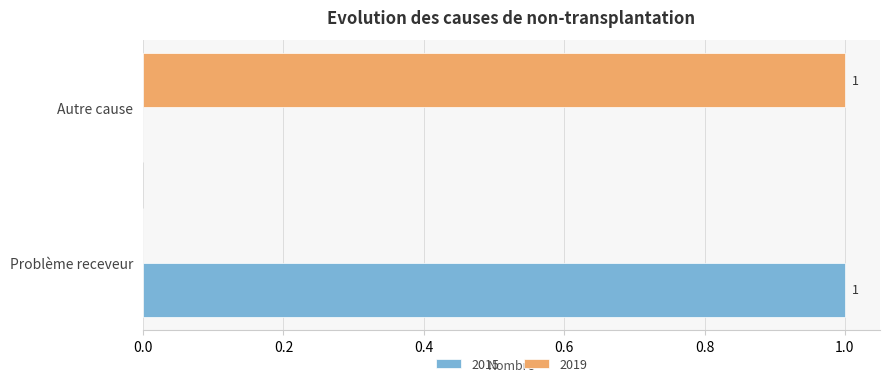

True or false: 2015 has a value of 1 at Autre cause.

False